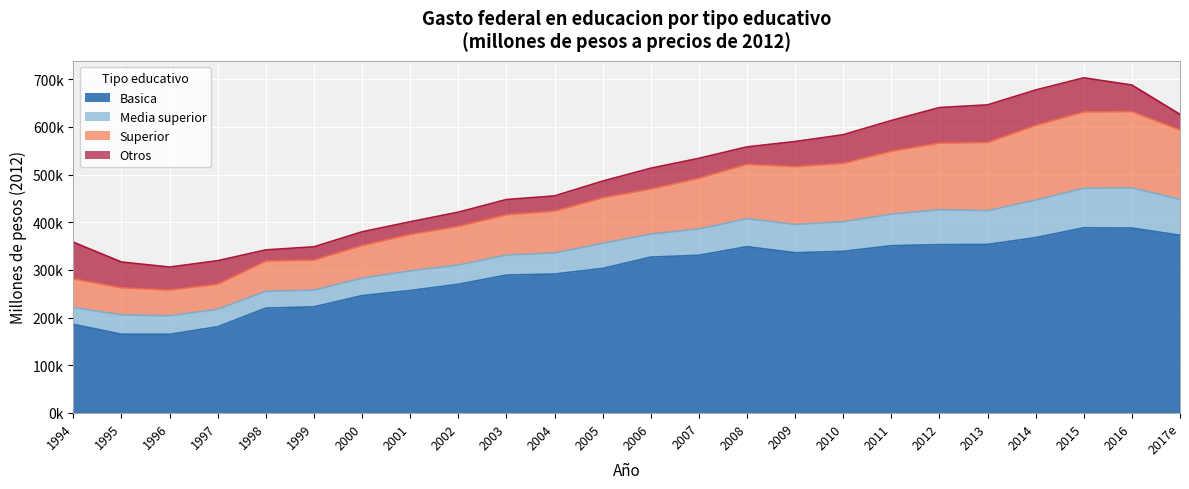

At which label does Superior reach its minimum?

1996